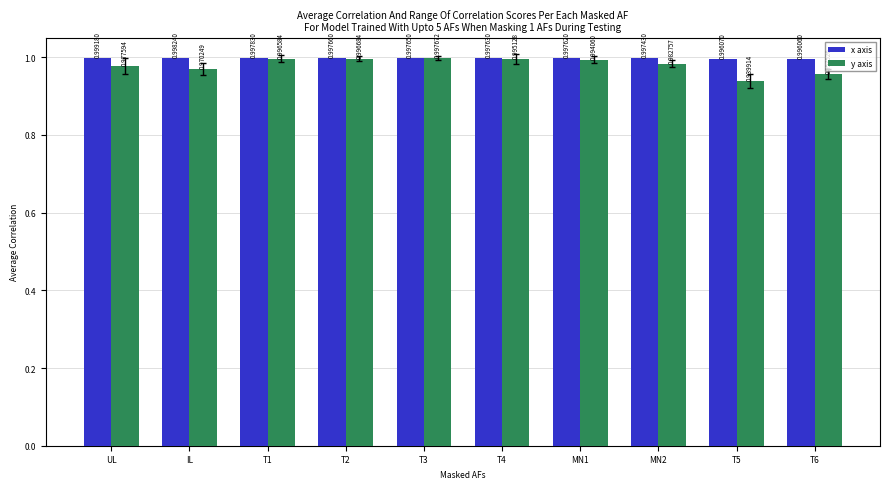

Which category has the highest value across all series?

UL